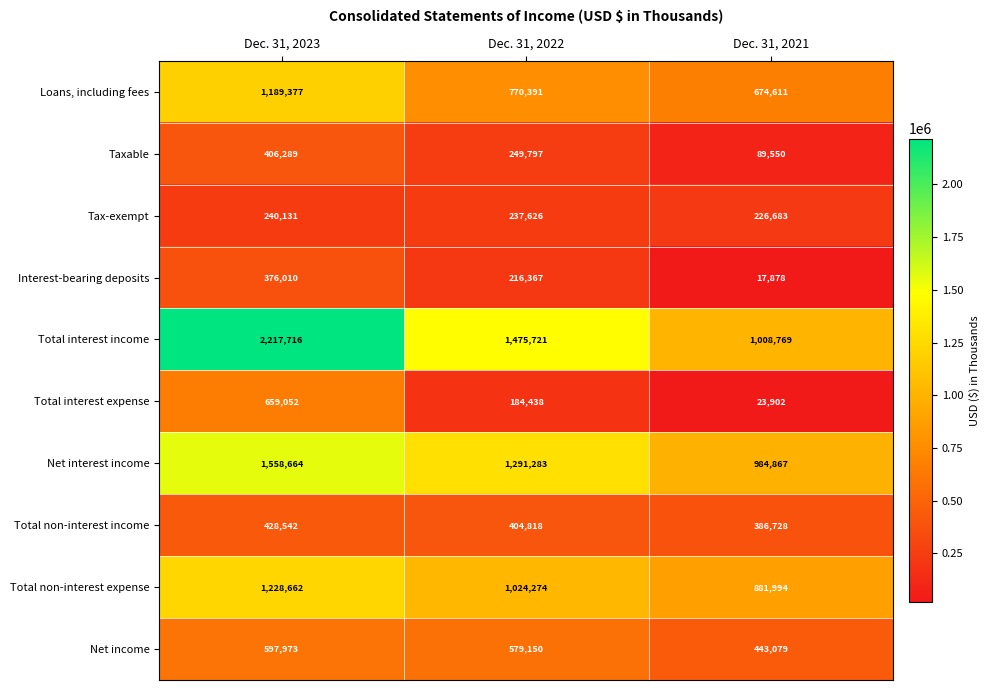

Where is Total non-interest income nearest to the value 407635?

Dec. 31, 2022